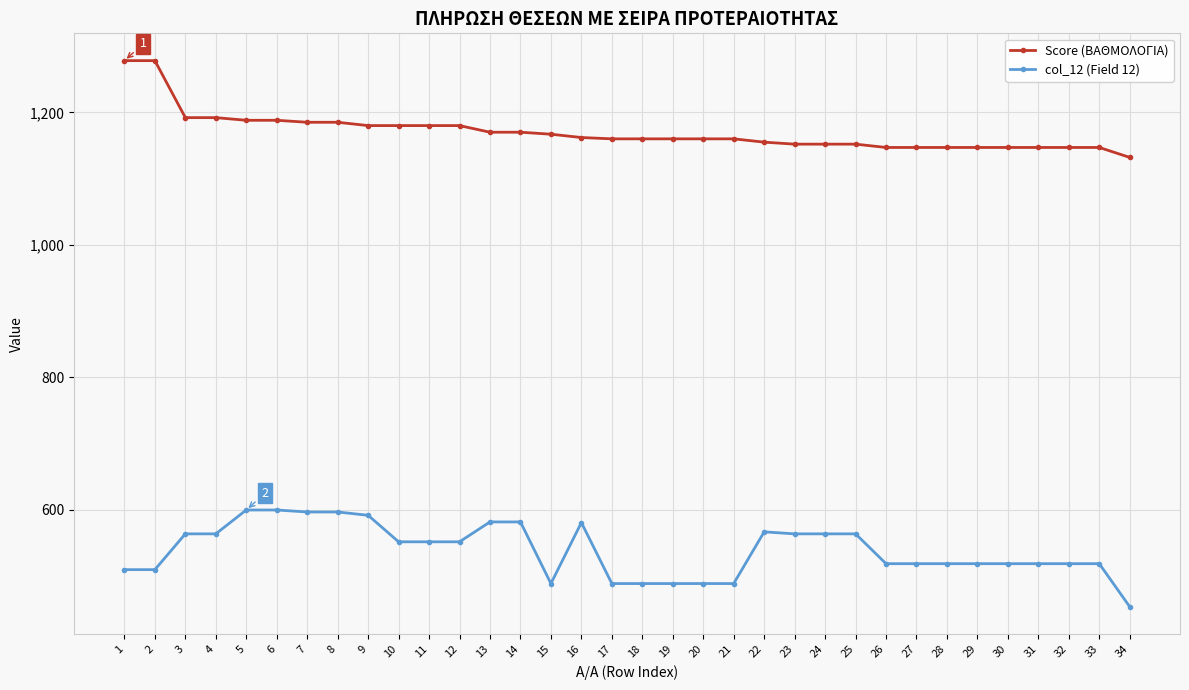

What are all the series names shown in the legend?

Score (ΒΑΘΜΟΛΟΓΙΑ), col_12 (Field 12)